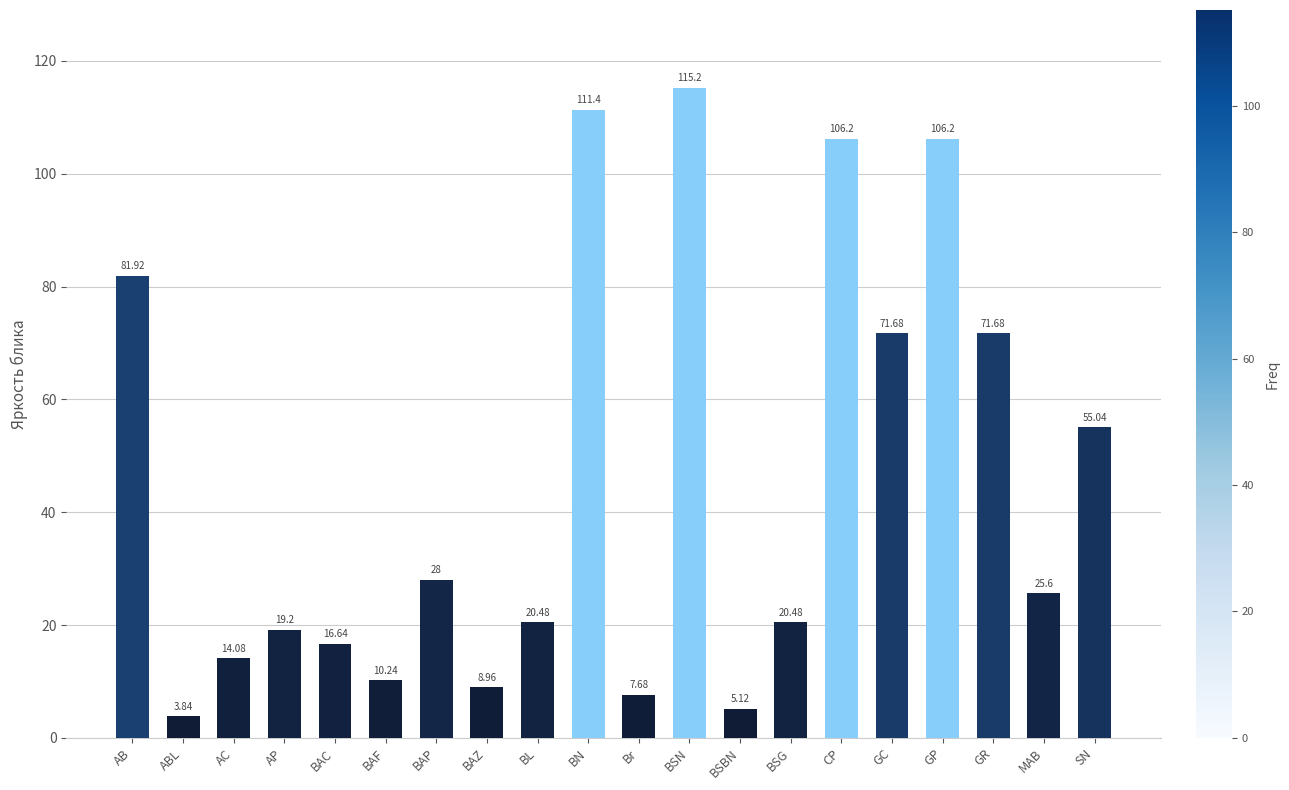

True or false: the data shows 20.5 at BSG.

True